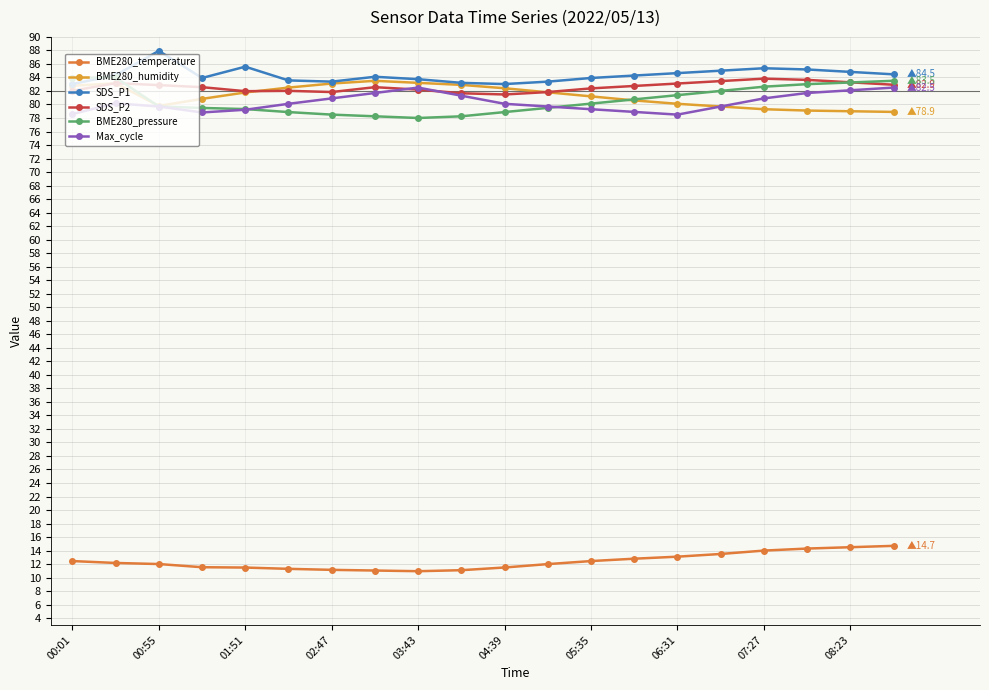

What is the difference between the maximum and minimum values in the BME280_temperature series?

3.8